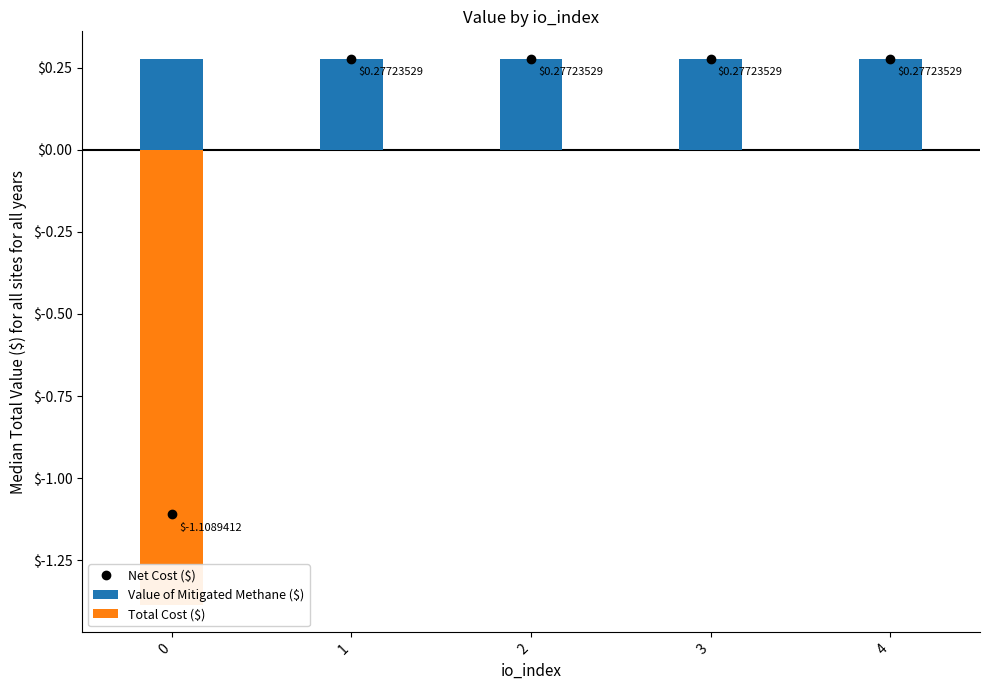

How many categories are shown in the chart?

5